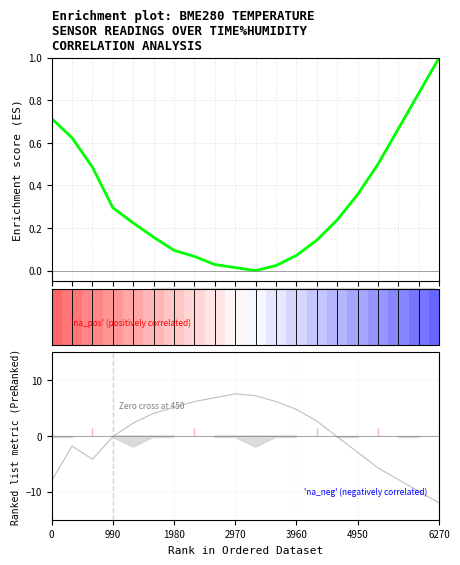

The Humidity deviation series shows -3.4 at 18. True or false?

False